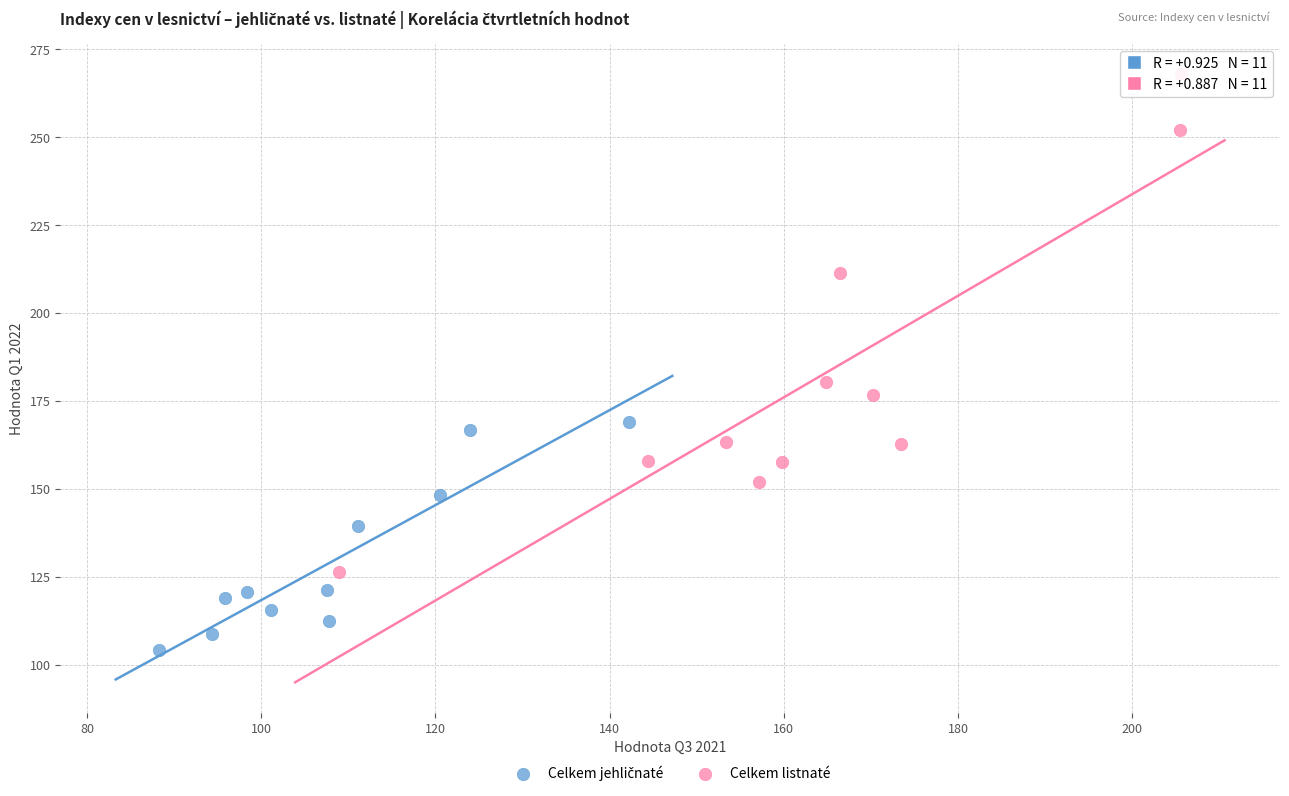

Which series reaches the maximum Y coordinate?

Celkem listnaté